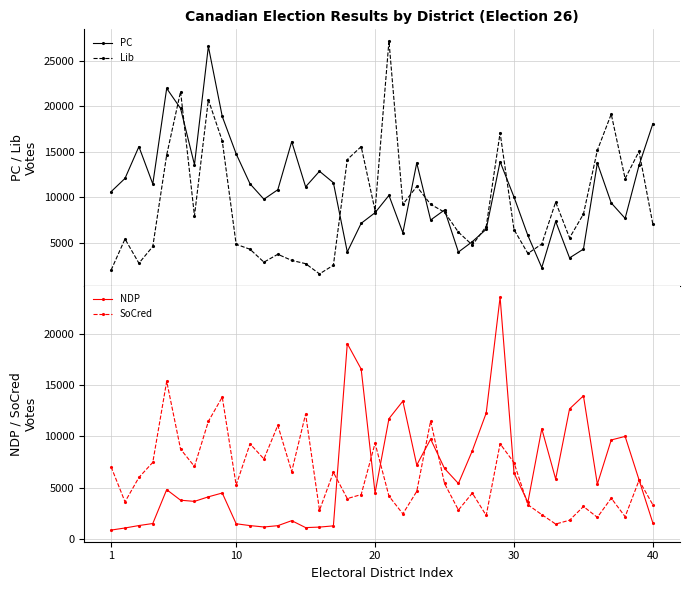

Count the number of data series in this chart.

4